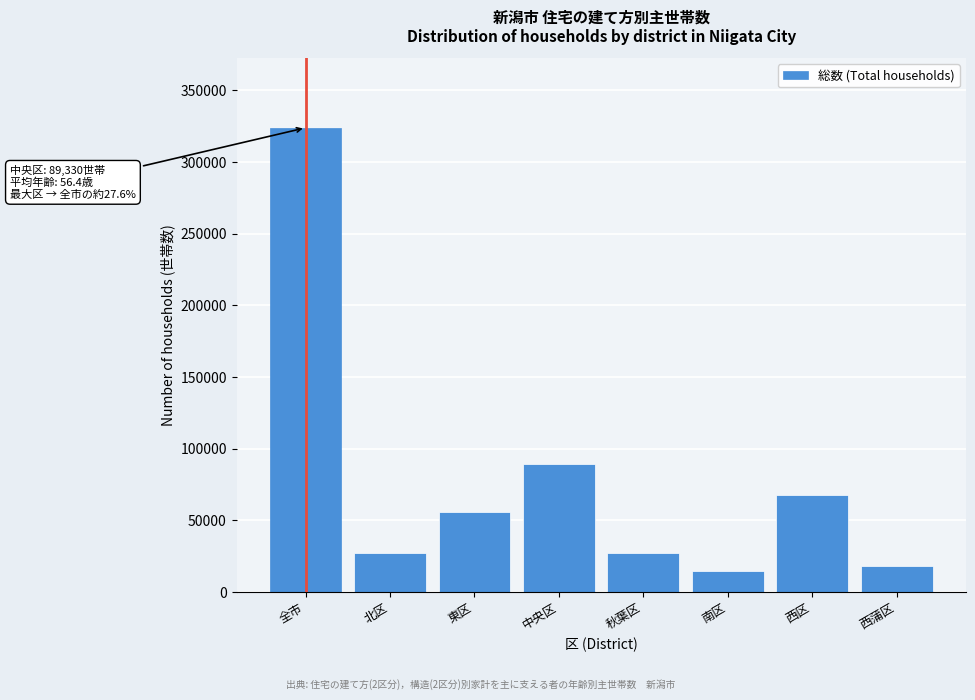

Which label corresponds to the largest value in the chart?

全市